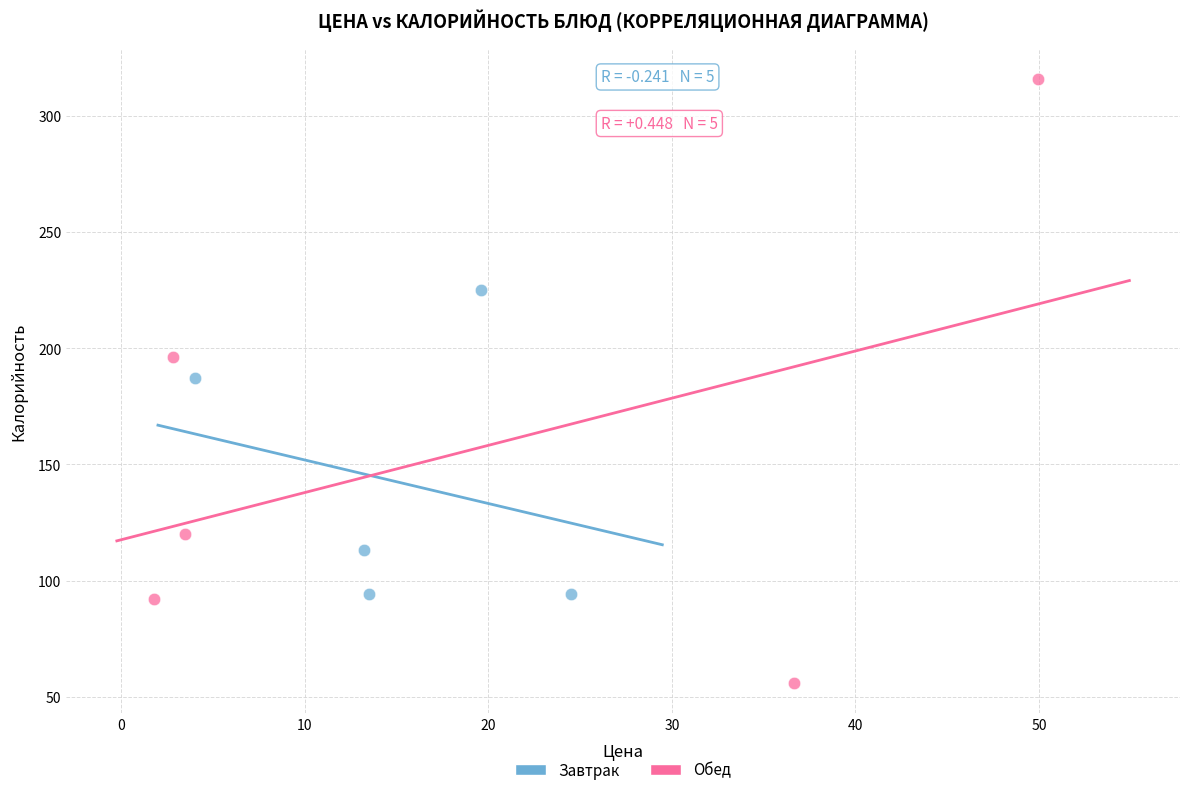

Which series contains the highest Y value?

Обед